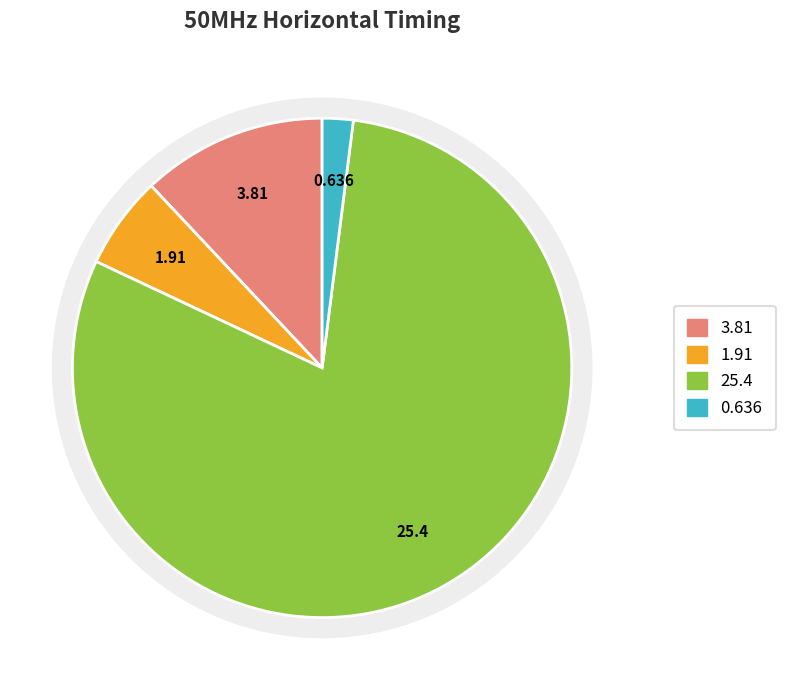

Count the number of slices in the pie.

4